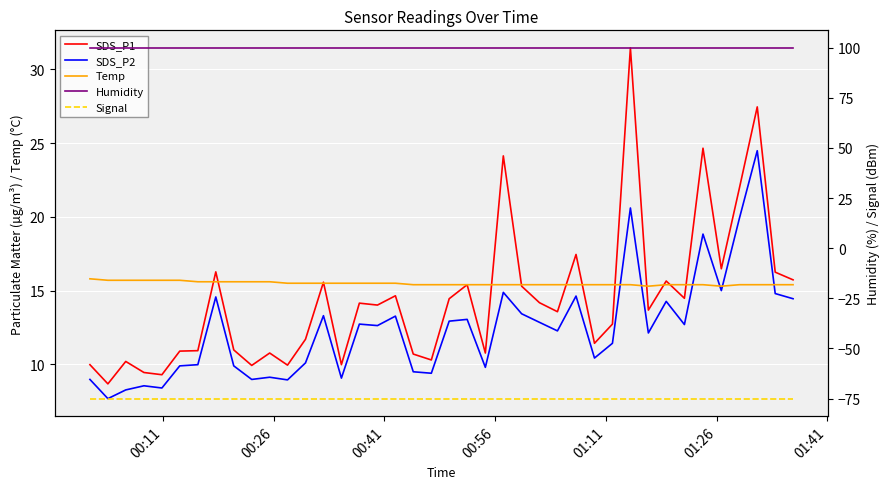

True or false: Temp has more than 2 interior local peaks.

False